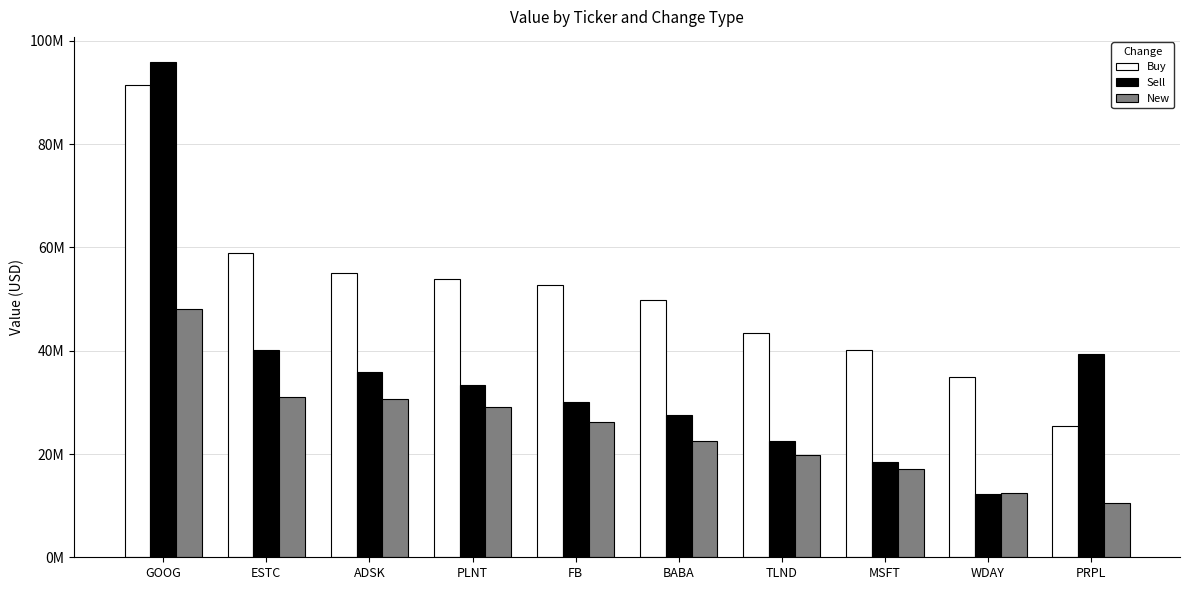

Are the bars grouped side by side (vs. stacked)?

Yes